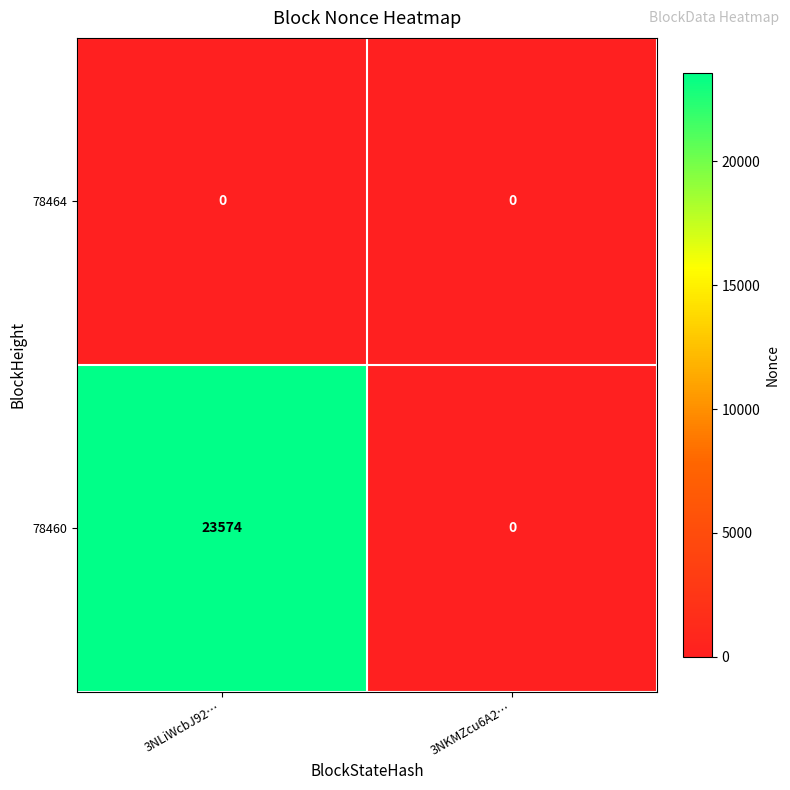

The value of 78460 at 3NLiWcbJ92… is 8301. True or false?

False